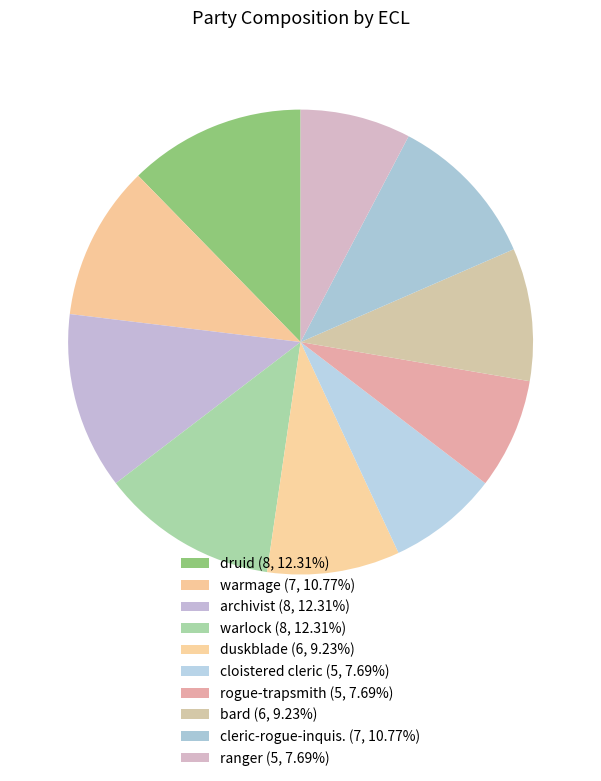

Is cleric-rogue-inquis. the majority of the pie?

No